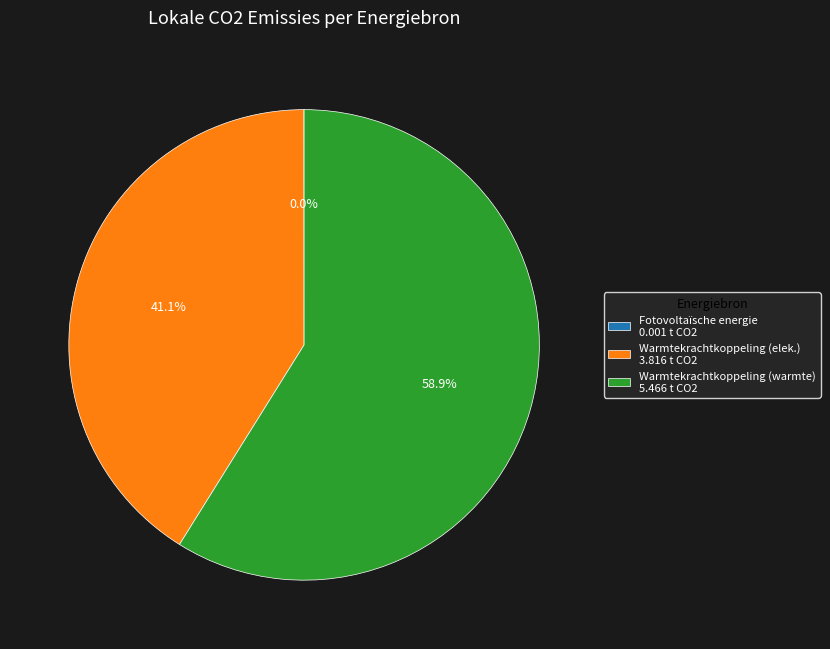

Does any single category account for the majority?

Yes